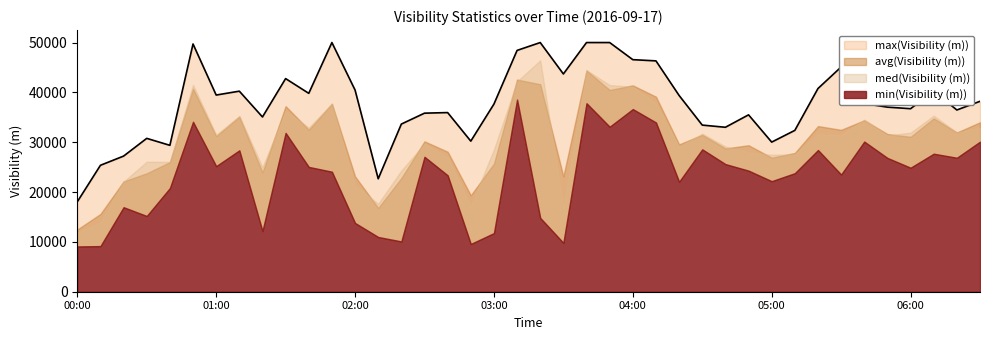

Where does the max(Visibility (m)) series first go above 37749?

00:50